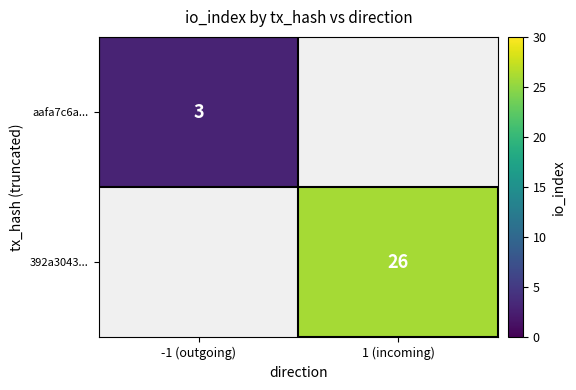

True or false: 392a3043... has a value of 26 at 1 (incoming).

True